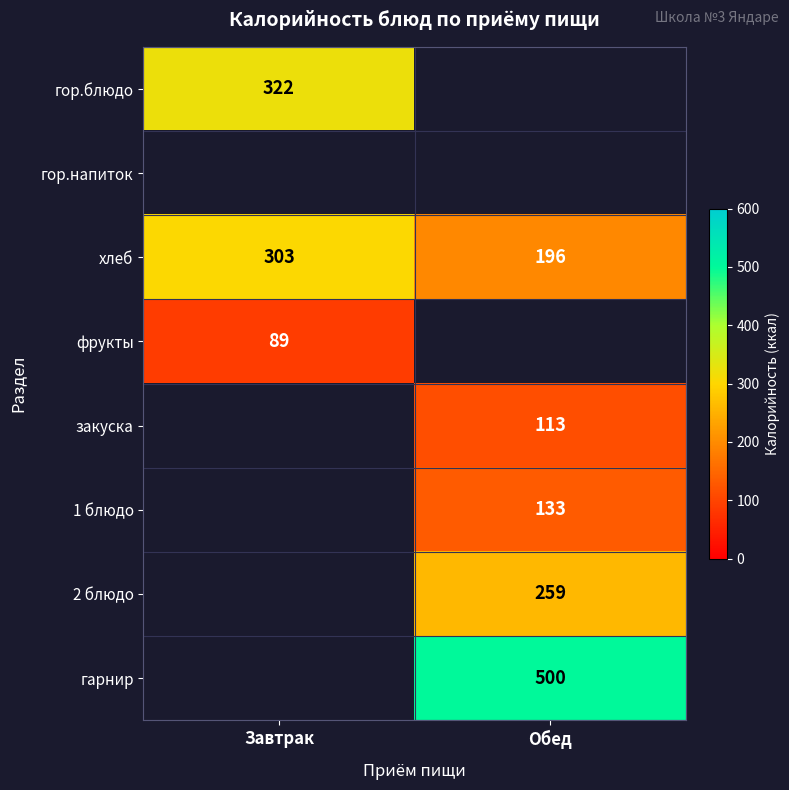

Is the value of закуска at Обед greater than the value of гор.блюдо at Завтрак?

No